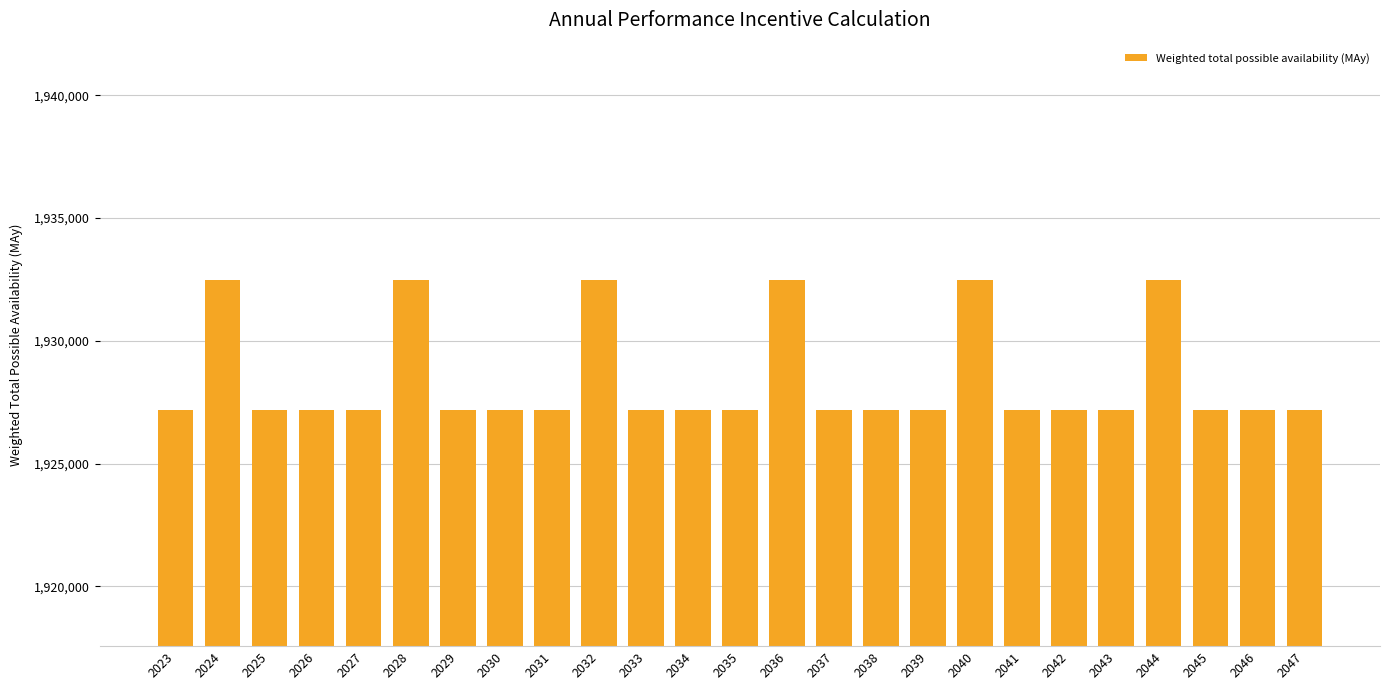

What is the change in value from 2030 to 2040?

+5280